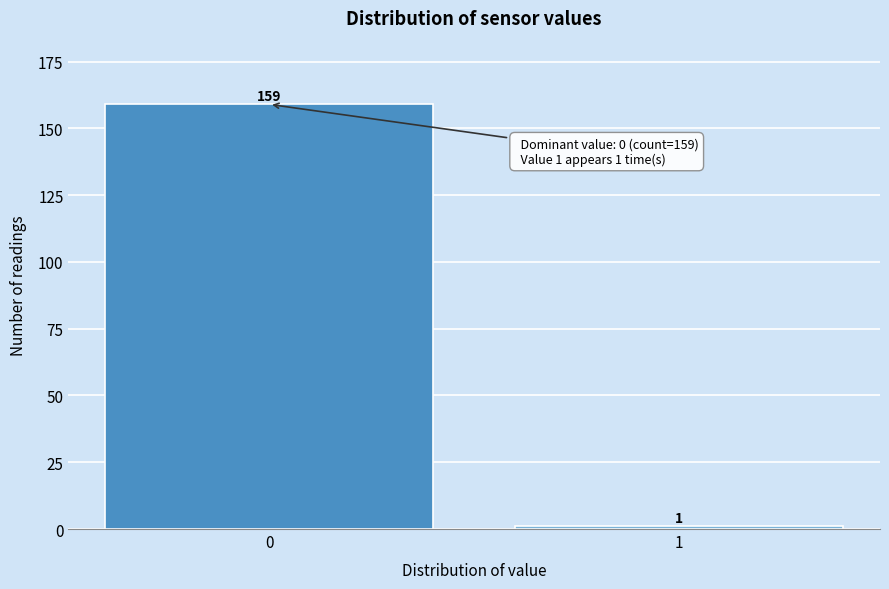

Reading right to left, what are all the values shown in this chart?

1=1	0=159